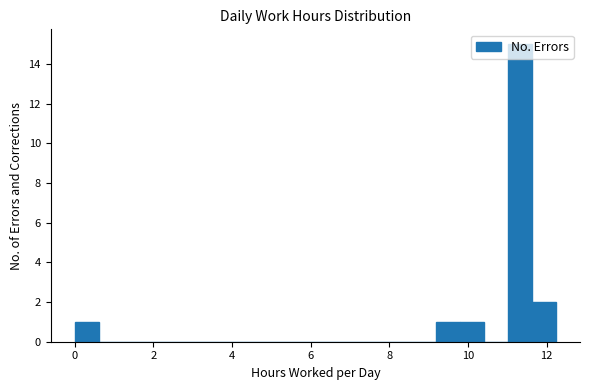

Read against the x-axis, roughly where is the centre of the tallest bar?

11.4